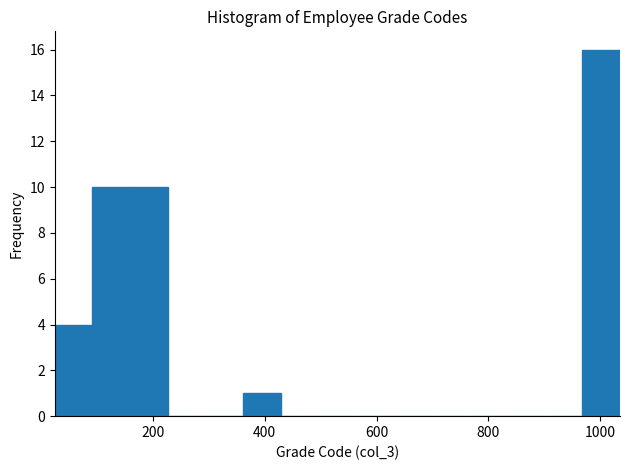

Read against the x-axis, roughly where is the centre of the tallest bar?

1000